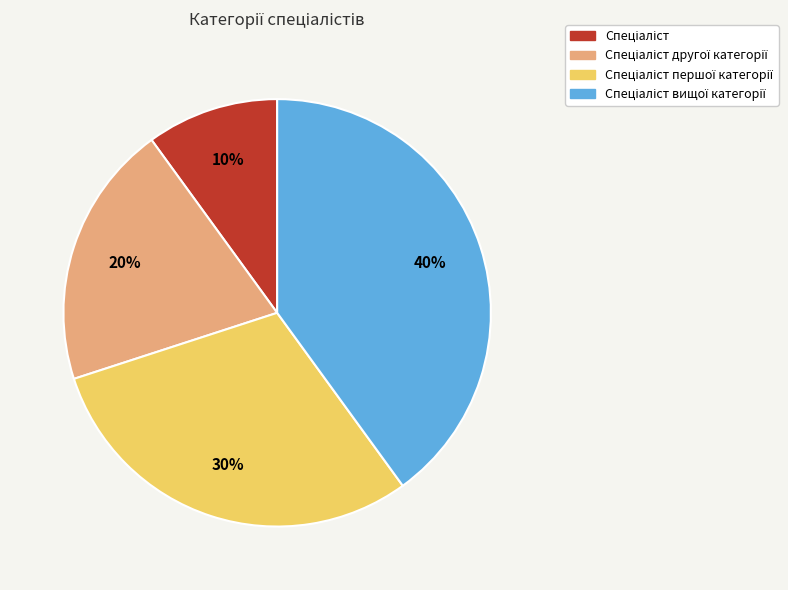

To the nearest percent, what is the average slice percentage?

25%